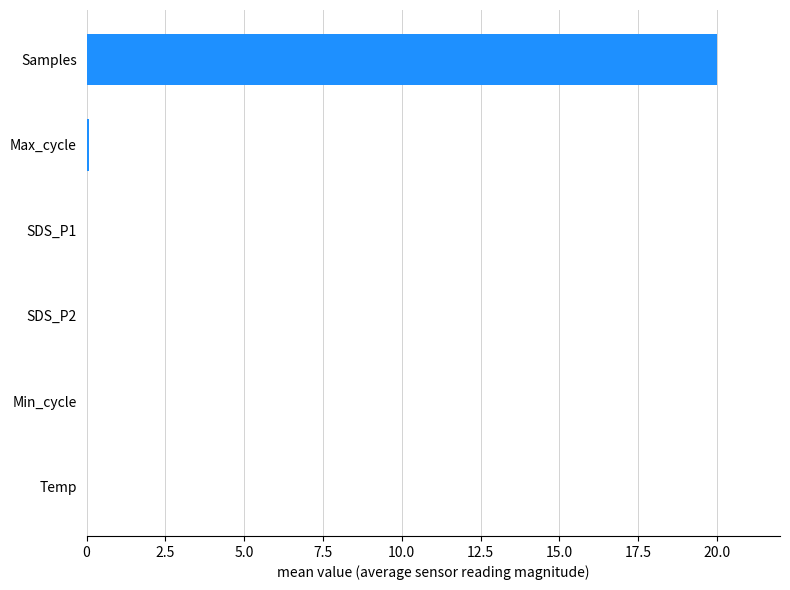

Count the number of categories in the chart.

6